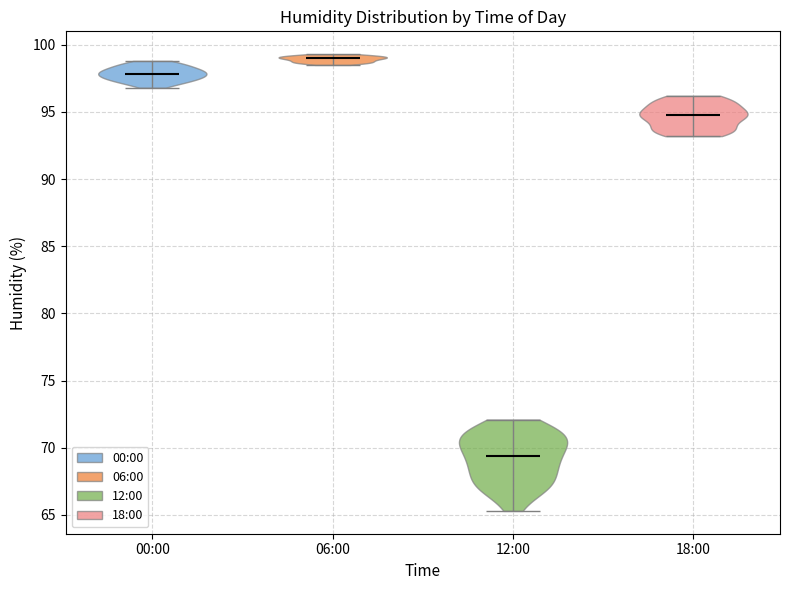

Reading left to right, read every violin against the y-axis: where its median line is, and the lowest and highest points it reaches. The values are not printed on the chart, so give them approximately, as read against the axis.

00:00: median line 98.0, lowest point 97.0, highest point 99.0
06:00: median line 99.0, lowest point 98.5, highest point 99.5
12:00: median line 69.5, lowest point 65.5, highest point 72.0
18:00: median line 95.0, lowest point 93.0, highest point 96.0